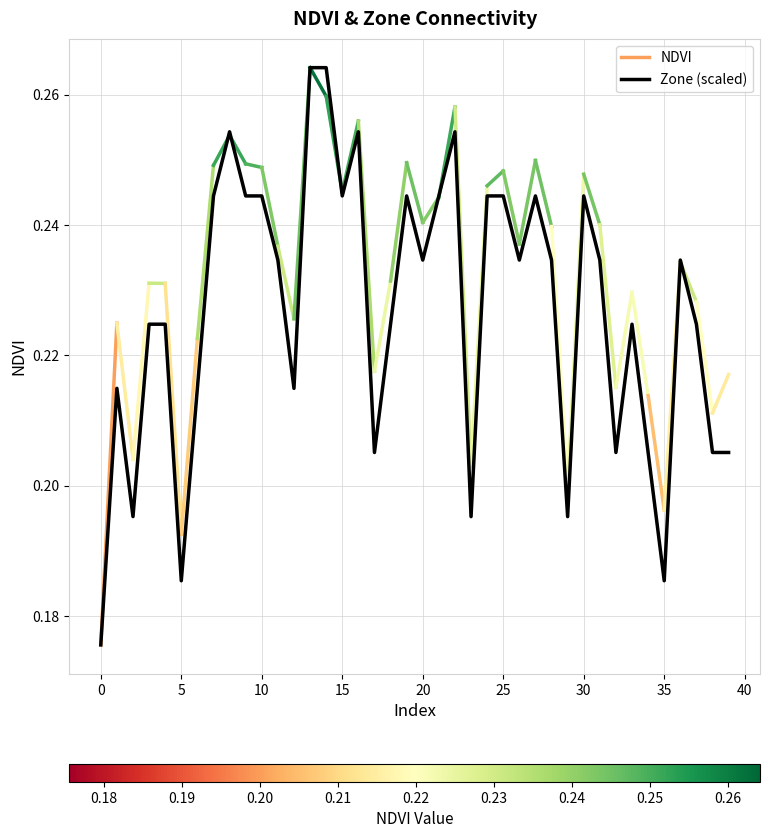

Which has a higher value, 39 or 37?

37